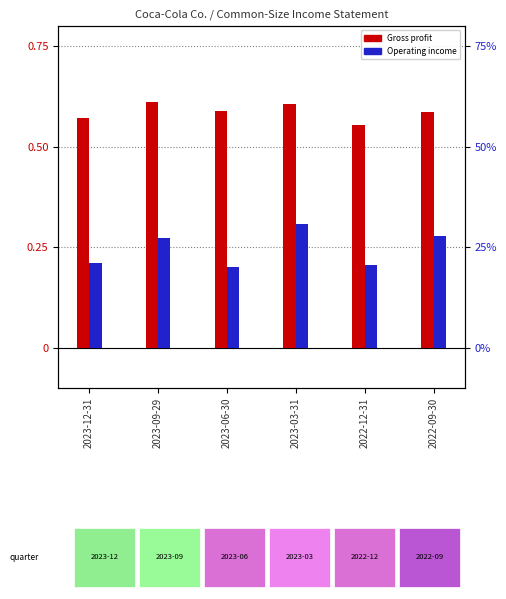

What is the maximum value for Operating income?

0.3